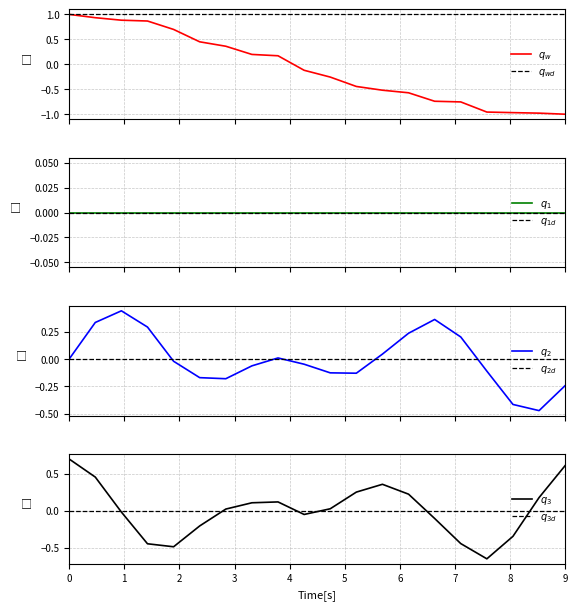

Does the chart display data point markers on the line(s)?

No